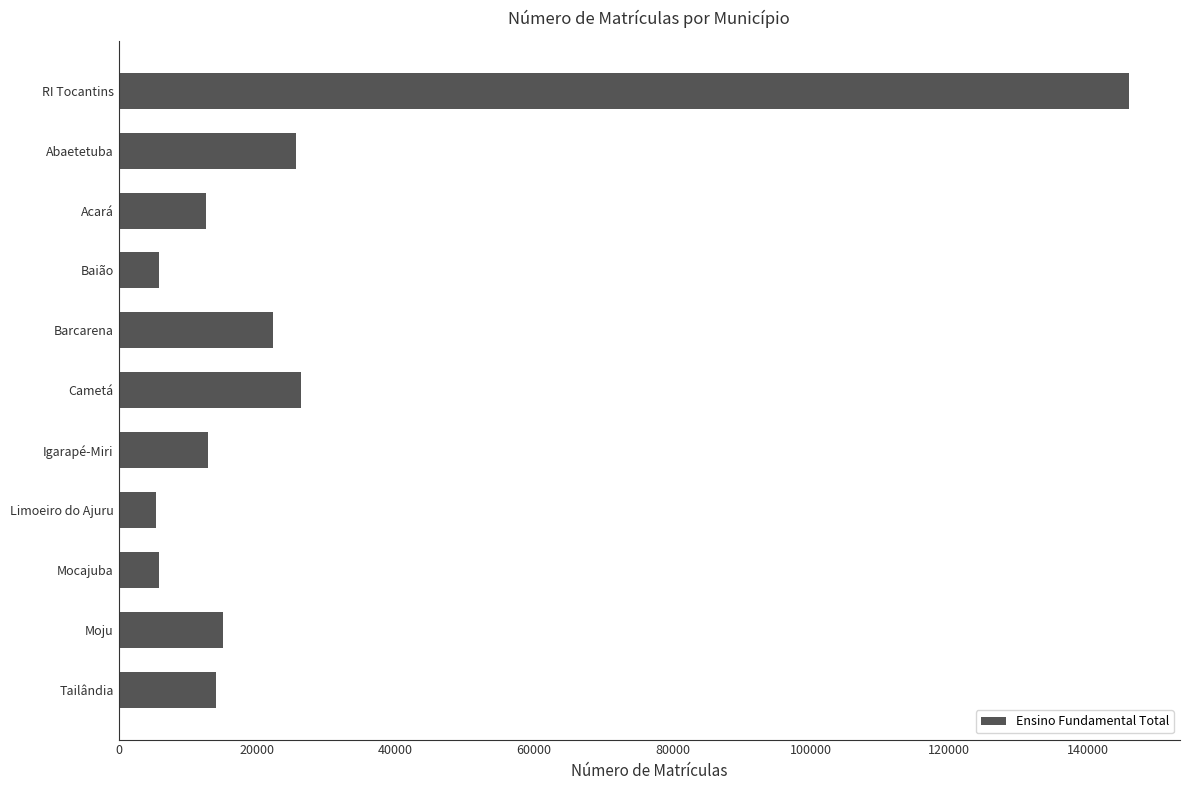

True or false: the data shows 6279 at Abaetetuba.

False